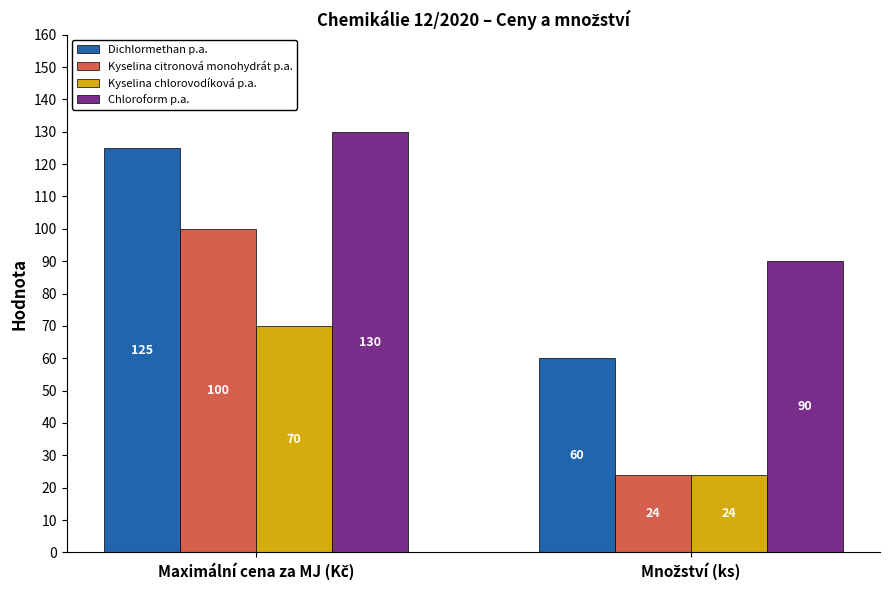

What is the highest value of the Kyselina chlorovodíková p.a. series?

70